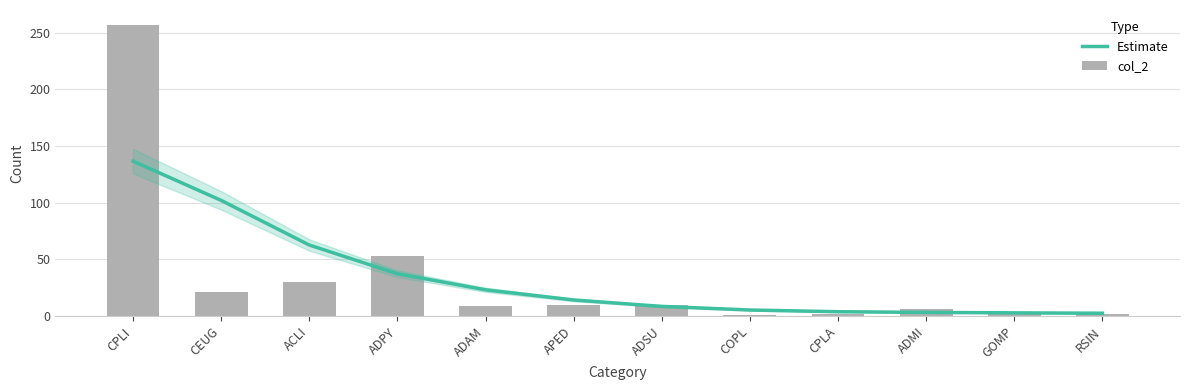

What is the average value of the col_2 series?

33.6